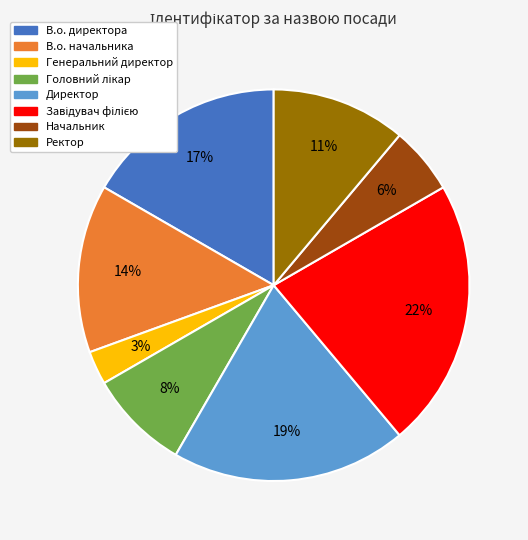

Is there a majority slice in this chart?

No